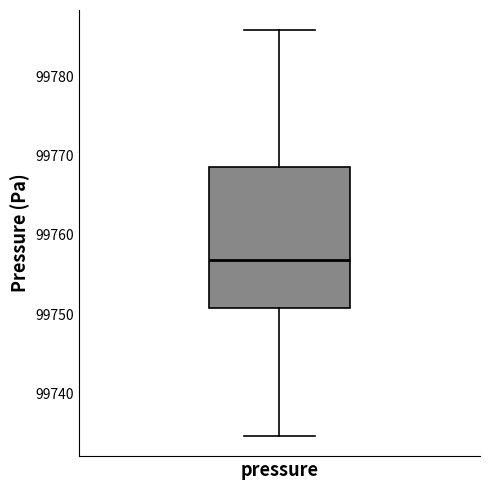

Read this box plot against the y-axis: the position of the median line, the range covered by the box, and the ends of both whiskers. The values are not printed on the chart, so give them approximately, as read against the axis.

median 99757, box 99751 to 99769, whiskers 99735 to 99786